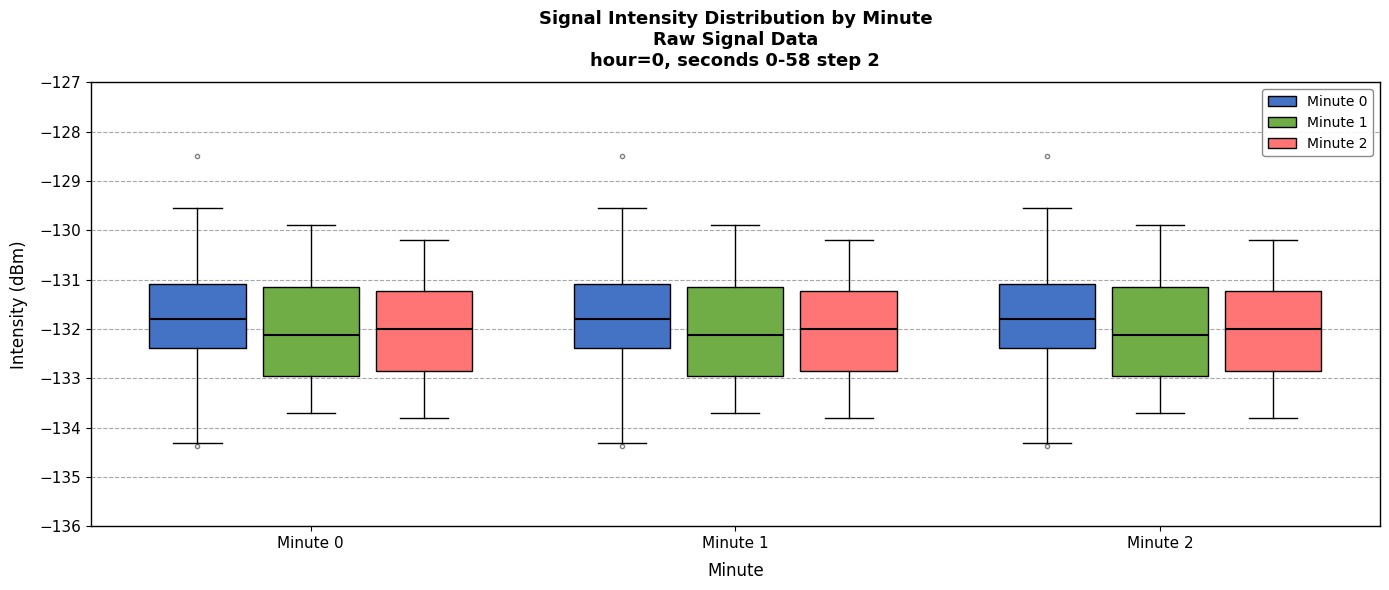

Where does the lower whisker of the box for Minute 1 (Minute 2) end on the y-axis? The values are not printed on the chart, so give them approximately, as read against the axis.

-133.8